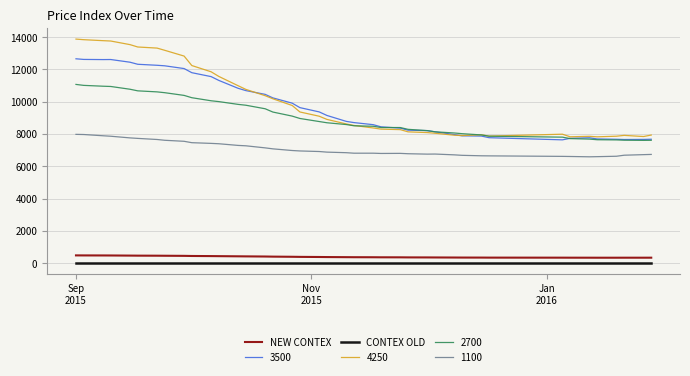

What is the maximum value for 3500?

12658.0